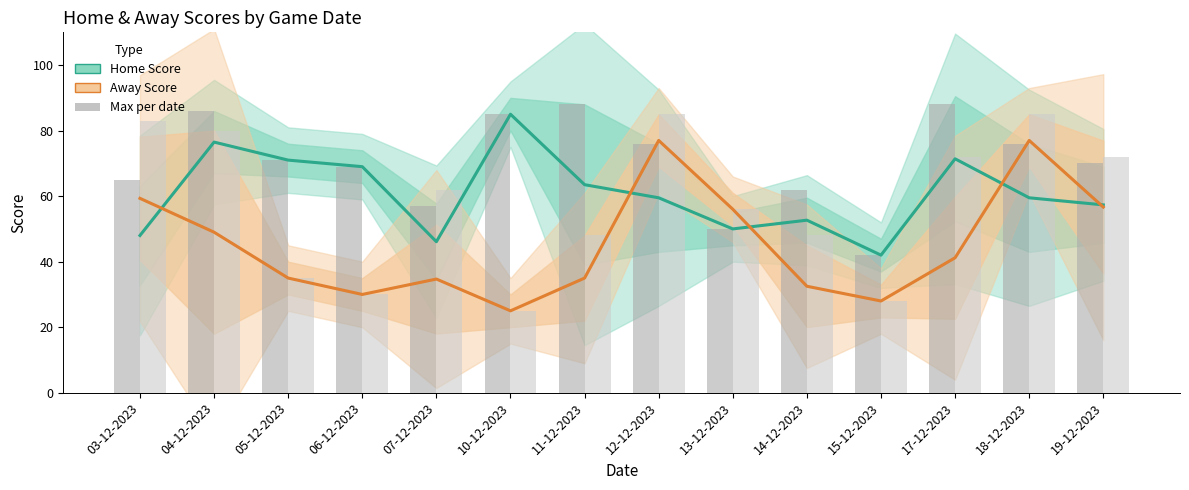

Rank the series at 18-12-2023 from lowest to highest value.

Home Score (mean), Home Score (max), Away Score (mean), Away Score (max)